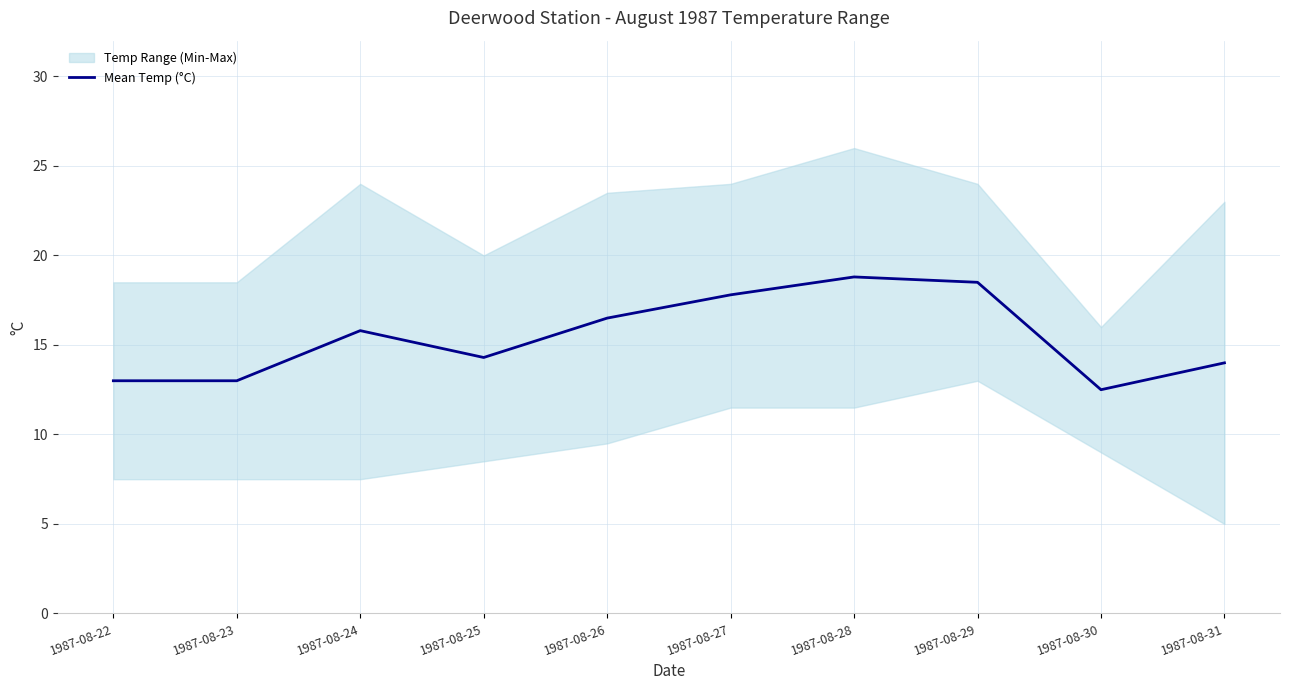

What is the smallest value displayed?

12.5